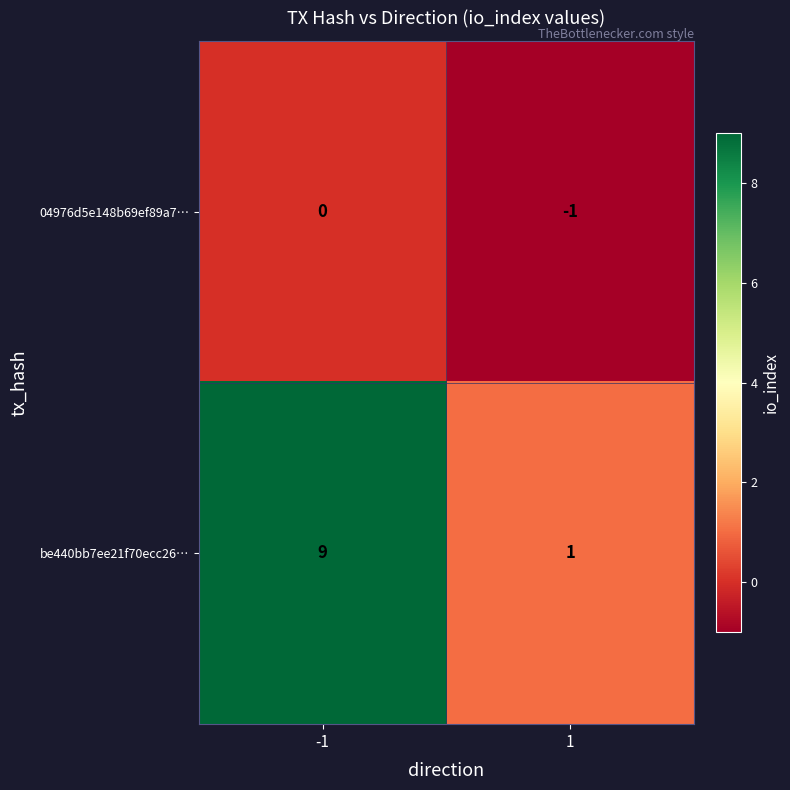

Reading left to right, transcribe all the data shown in this chart.

04976d5e148b69ef89a7…: -1=0	1=-1
be440bb7ee21f70ecc26…: -1=9	1=1